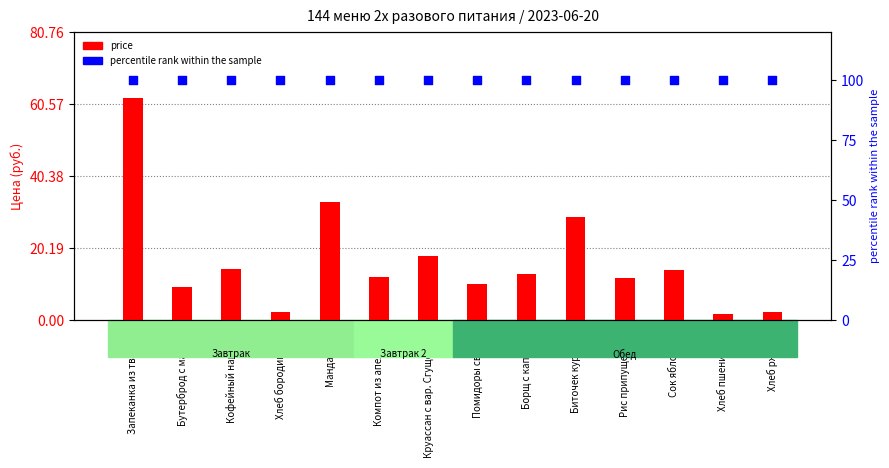

Which series has the widest spread of Y values?

price